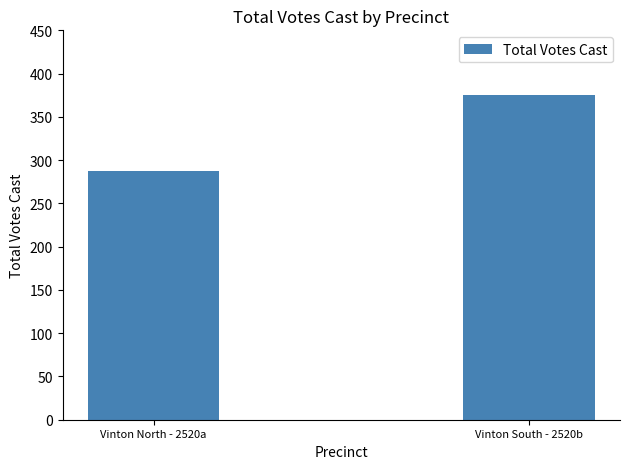

What value does the data have at Vinton North - 2520a?

288